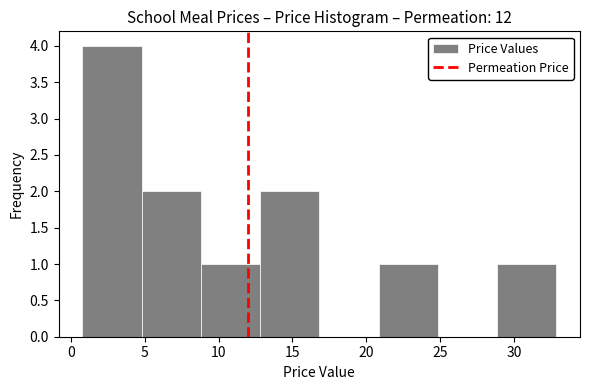

Which range on the x-axis has the tallest bar?

1 to 5